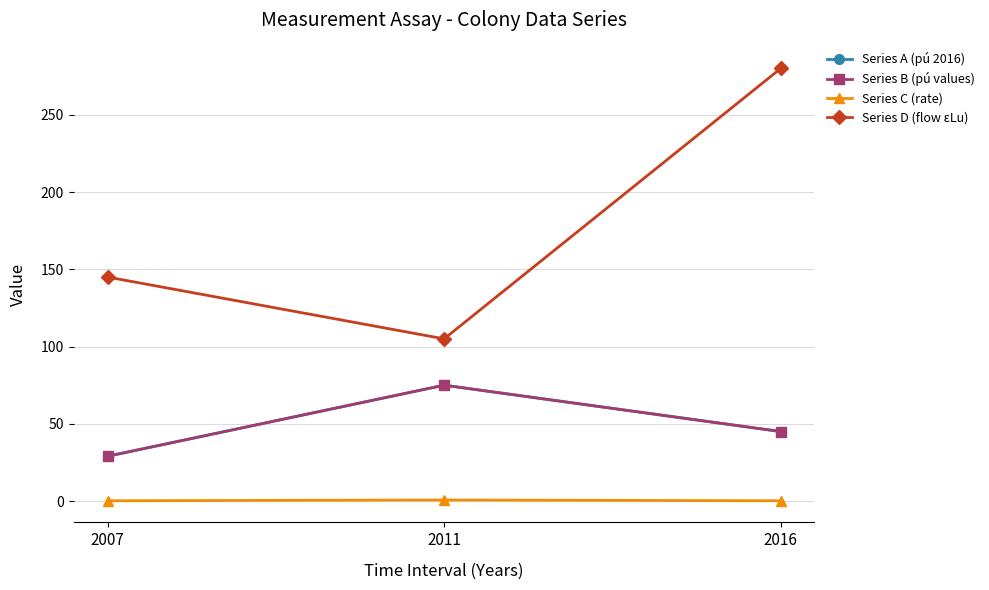

Which series changed the most between 2011 and 2016?

Series D (flow εLu)